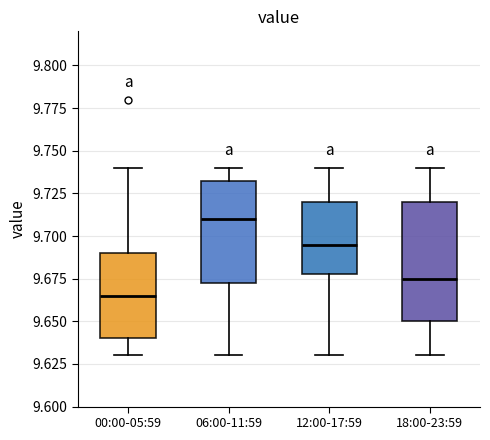

Which box has the highest median line?

06:00-11:59